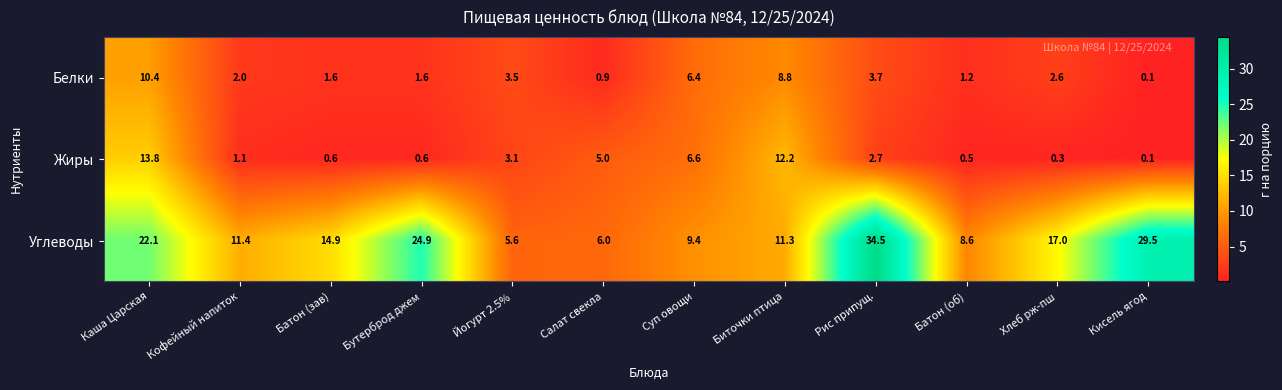

Which series has the largest range (max minus min)?

Углеводы